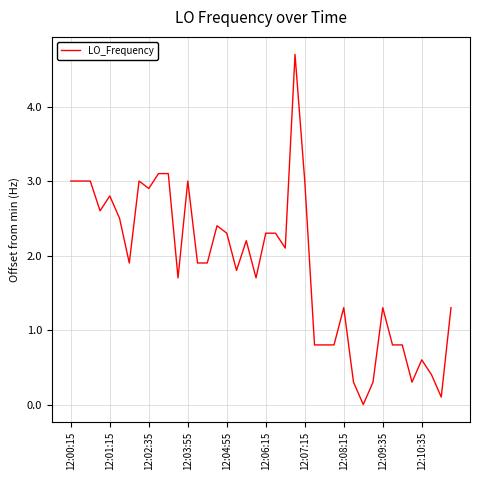

What is the maximum value shown in the chart?

4.7